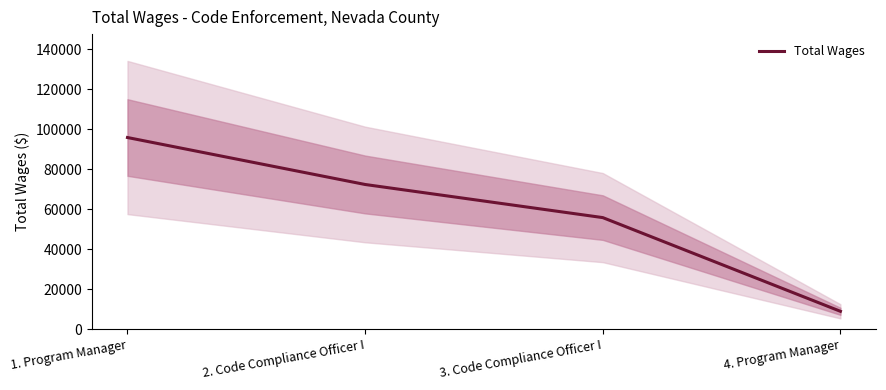

How many categories are shown in the chart?

4